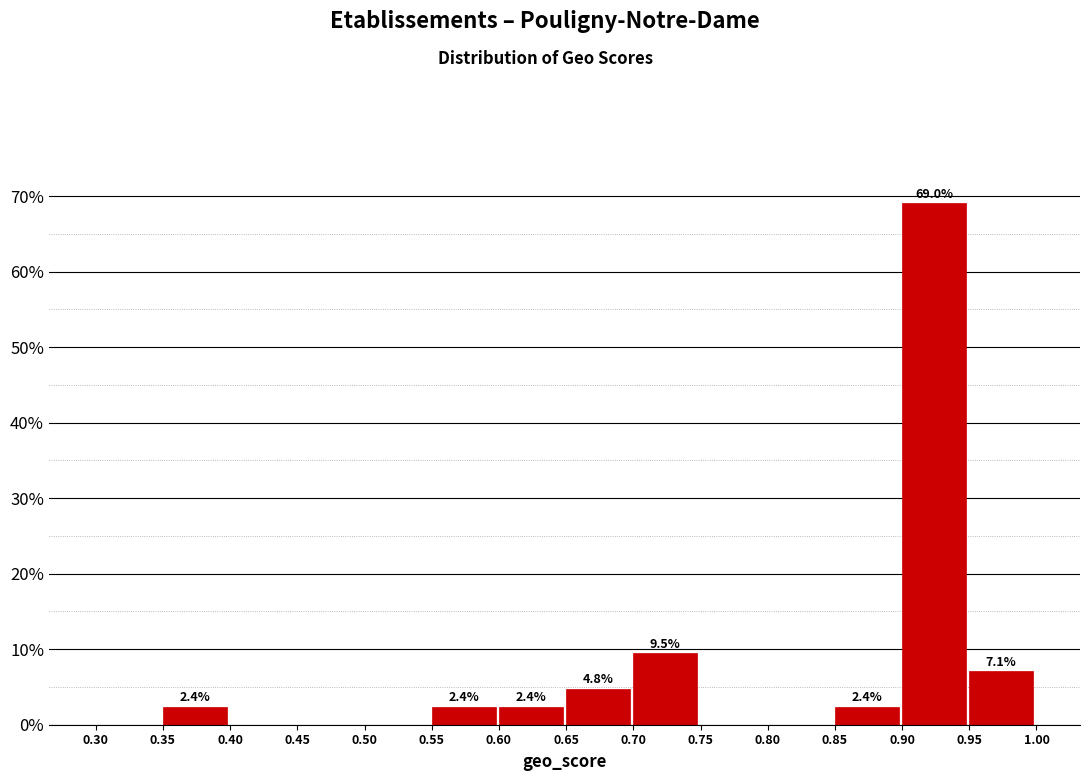

Which range on the x-axis has the tallest bar?

0.90 to 0.95